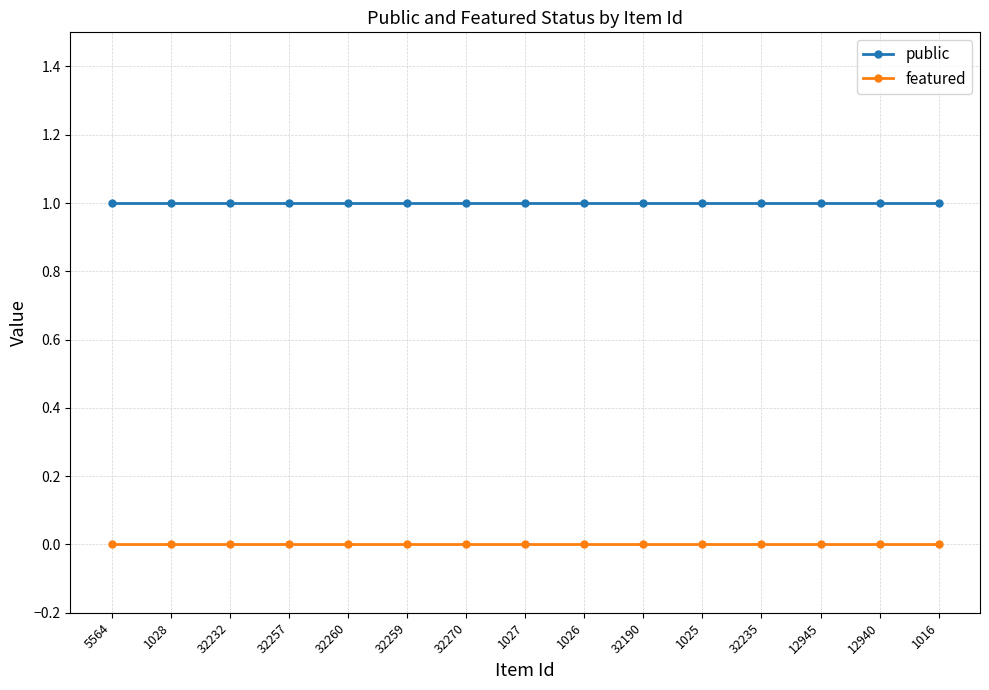

True or false: public and featured cross at least once.

False